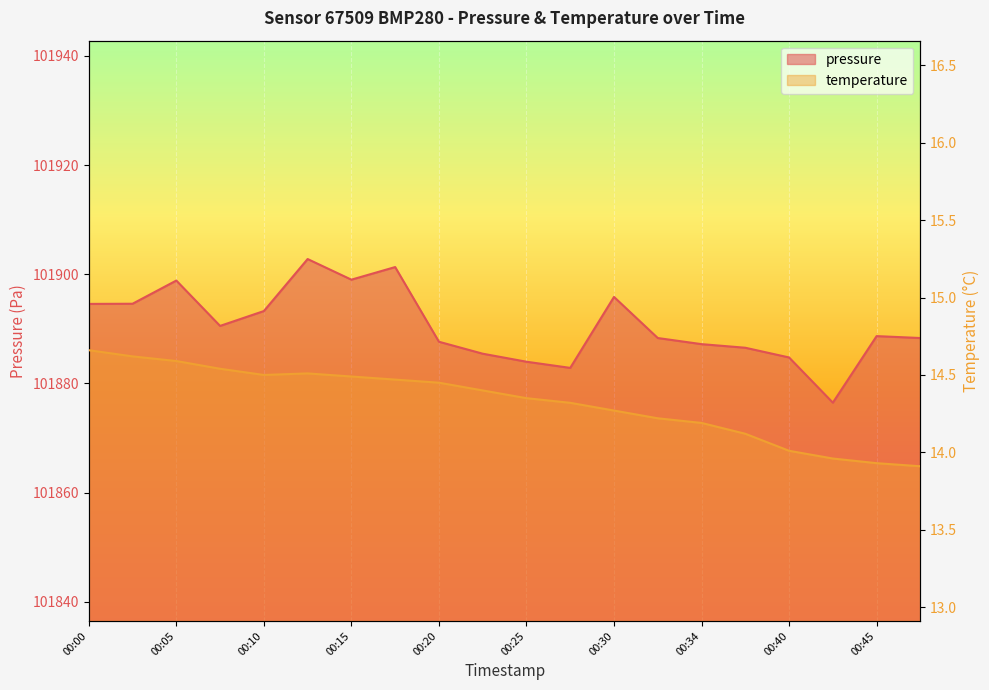

At which category is the sum across all series the highest?

00:12